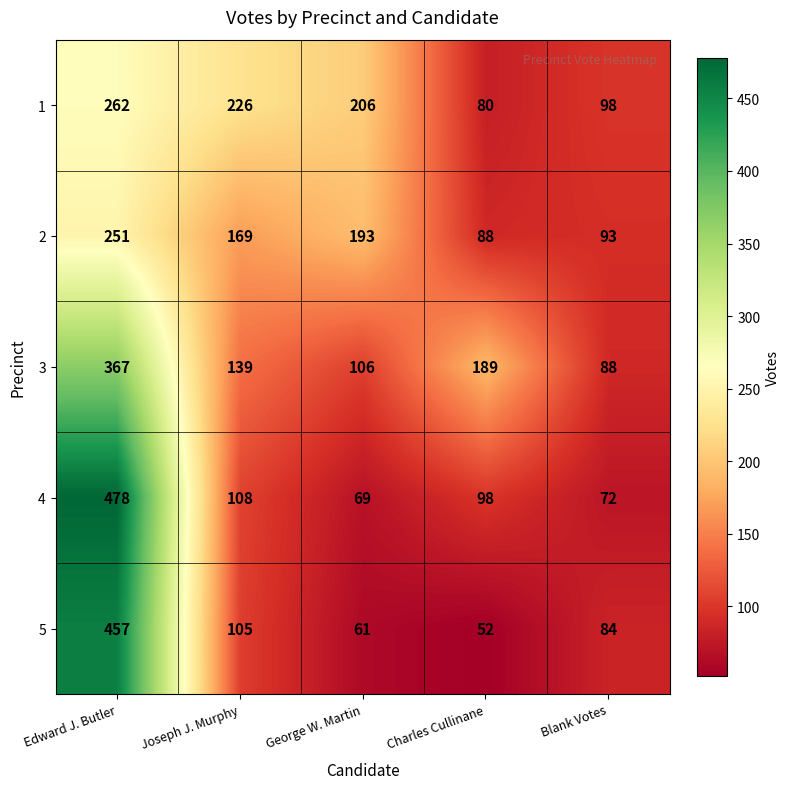

True or false: 2 has a value of 193 at George W. Martin.

True